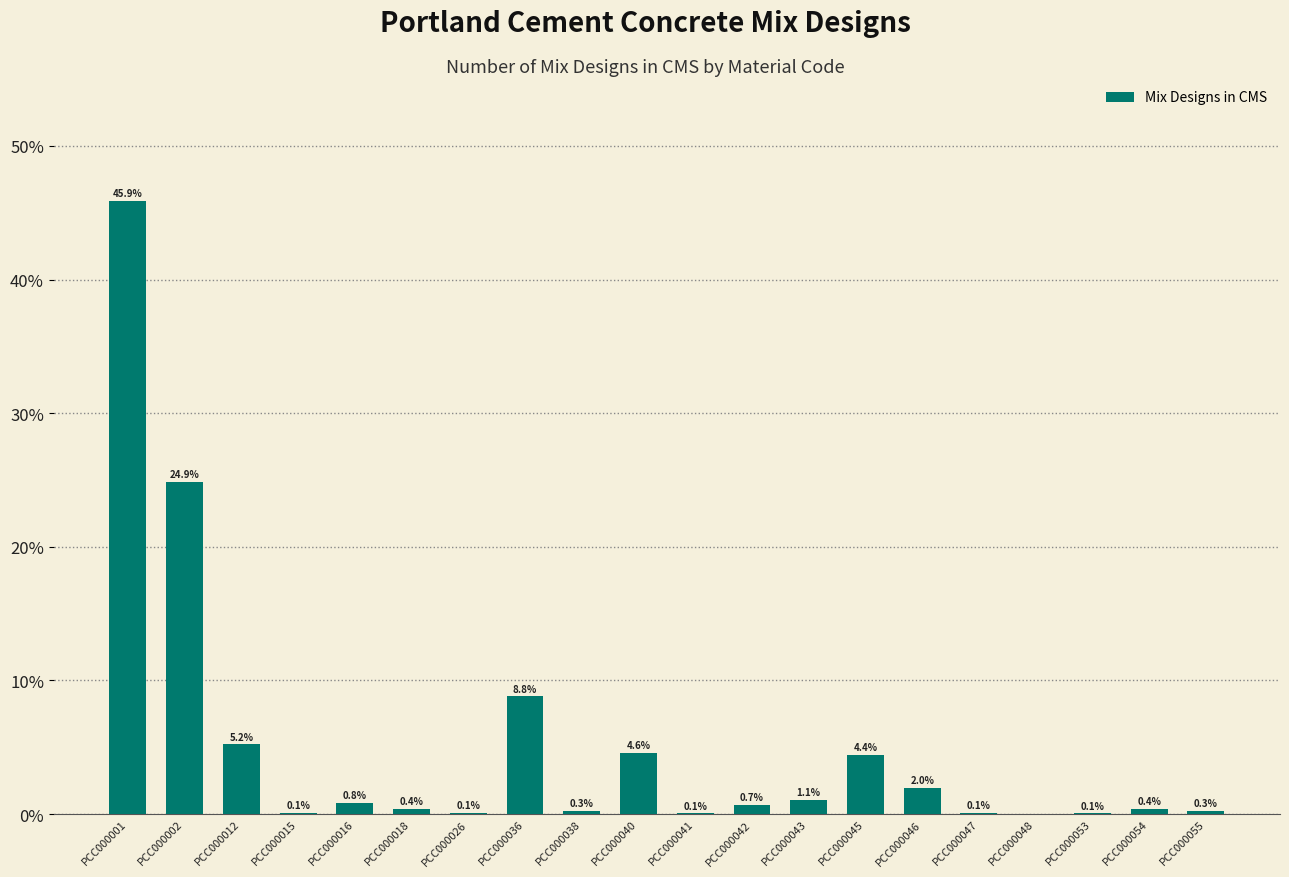

Are the bars grouped side by side (vs. stacked)?

No